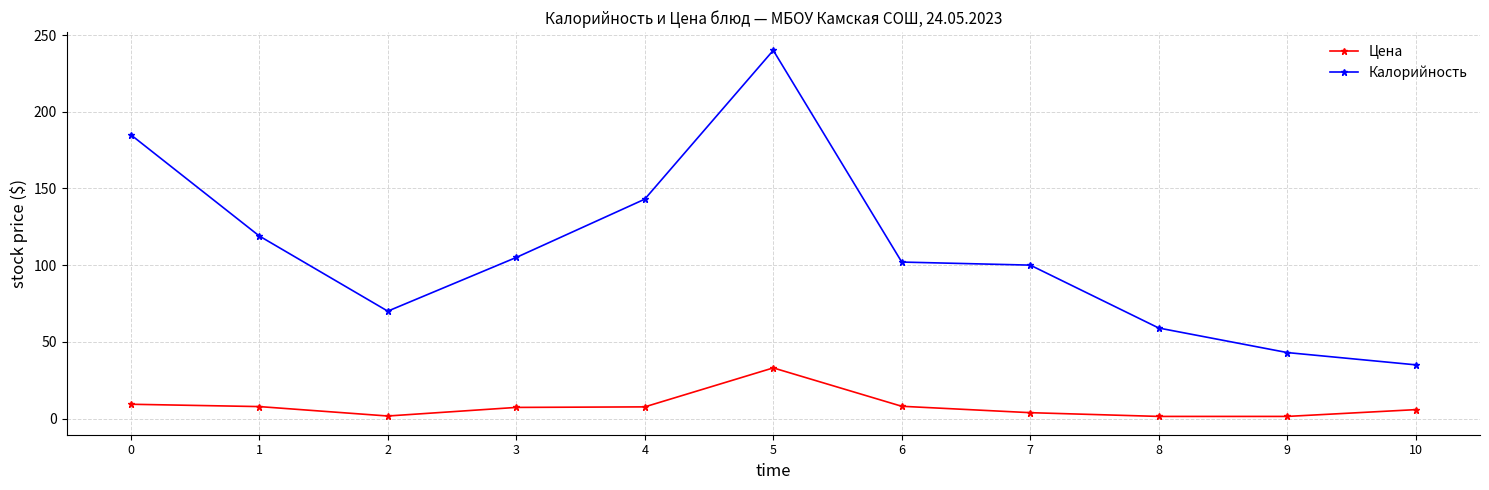

What are all the series names shown in the legend?

Цена, Калорийность